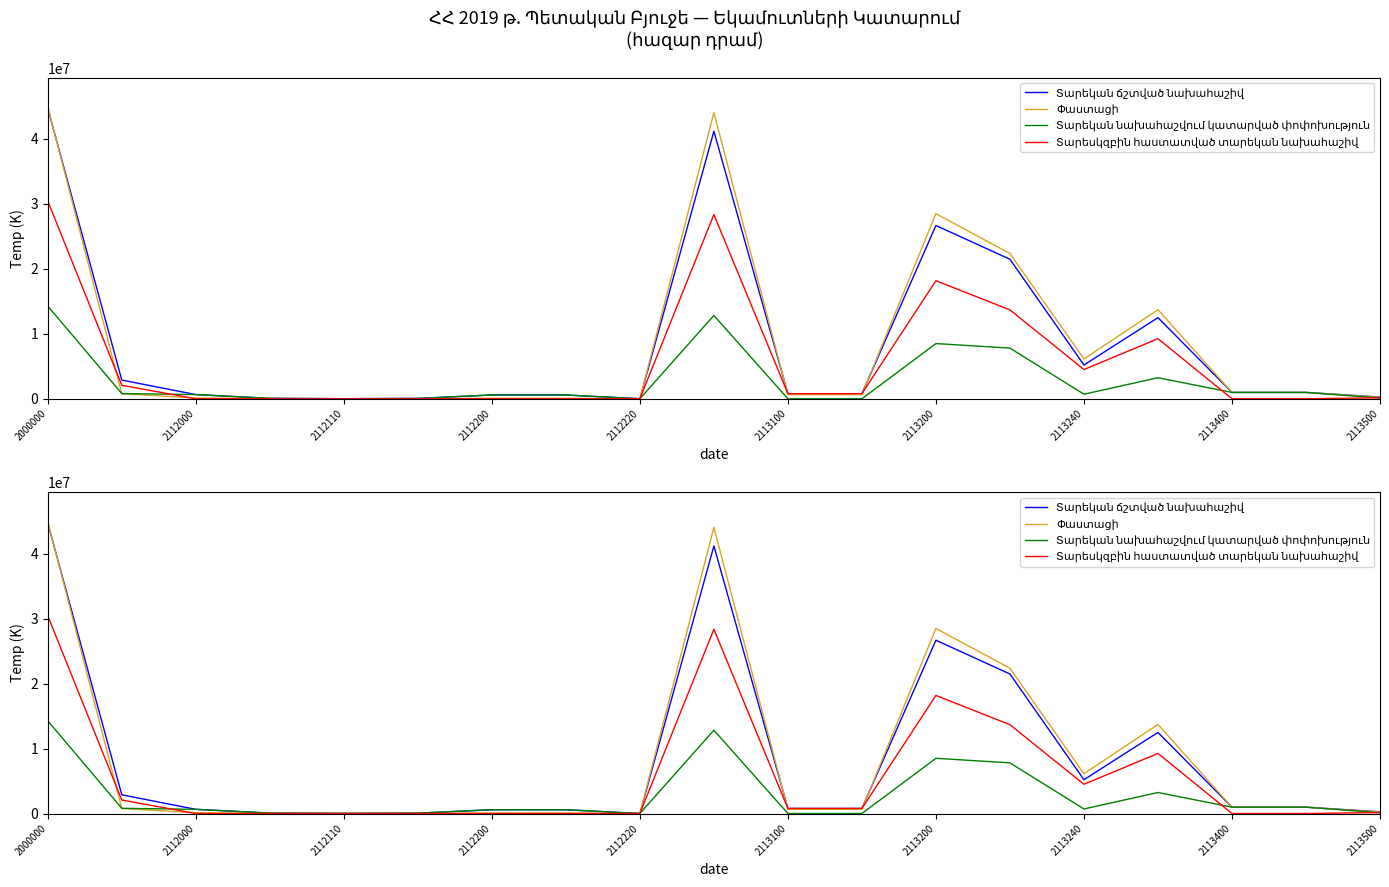

How many lines are shown in the chart?

4